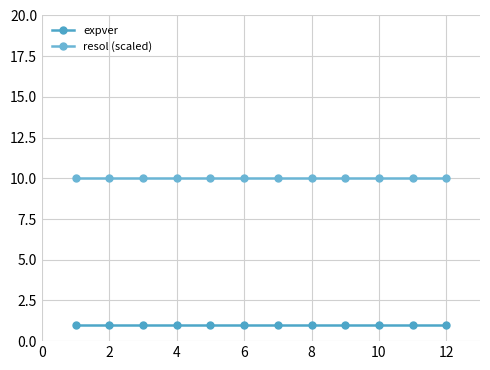

Reading left to right, extract all data points from this chart.

expver: 1	1	1	1	1	1	1	1	1	1	1	1
resol (scaled): 10	10	10	10	10	10	10	10	10	10	10	10